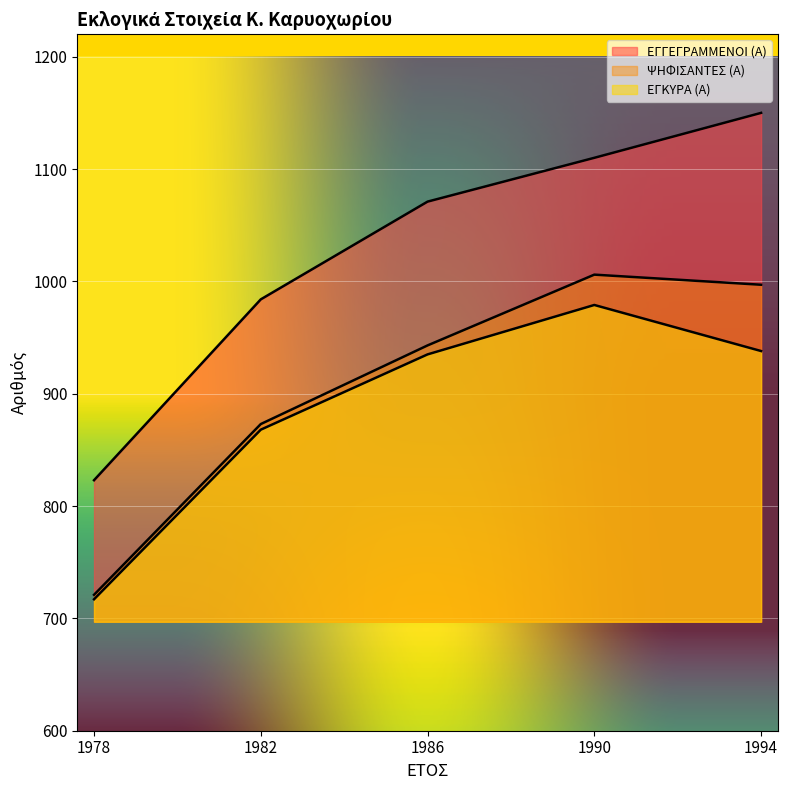

True or false: ΨΗΦΙΣΑΝΤΕΣ (Α) has more than 0 interior local peaks.

True